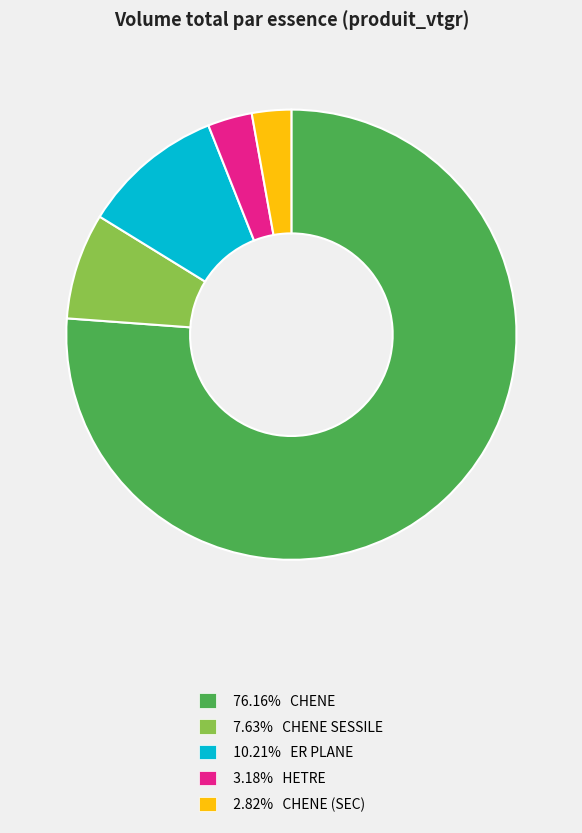

Is there any slice that represents more than half of the pie?

Yes